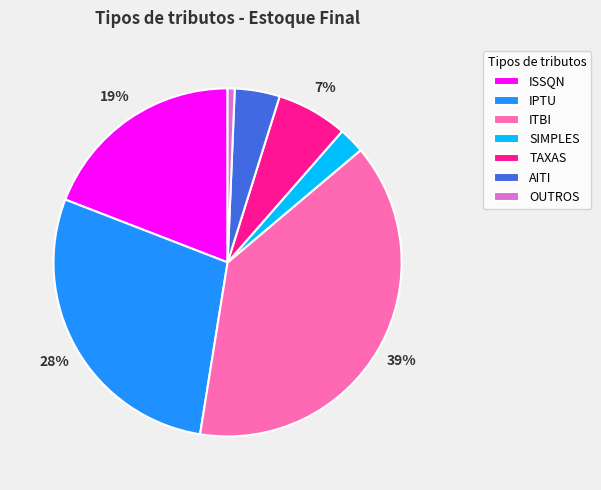

To the nearest percent, what portion does ISSQN represent?

19%